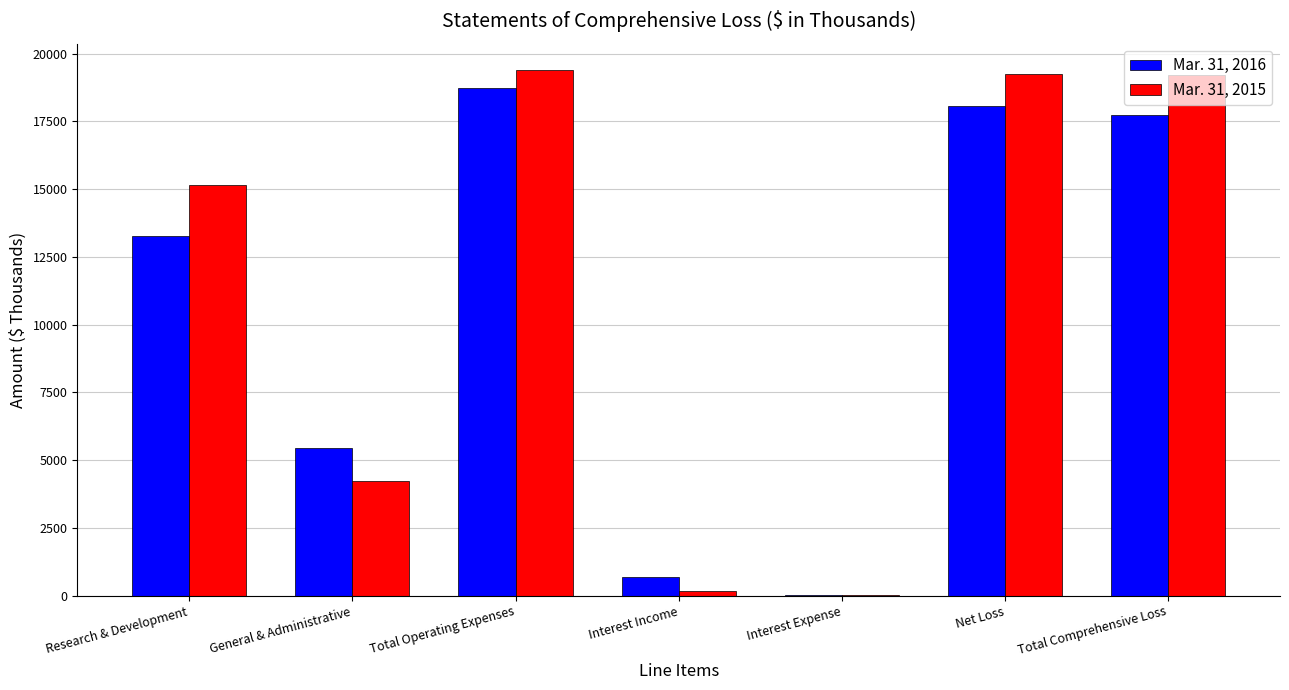

Read the Mar. 31, 2016 value at Interest Expense.

15